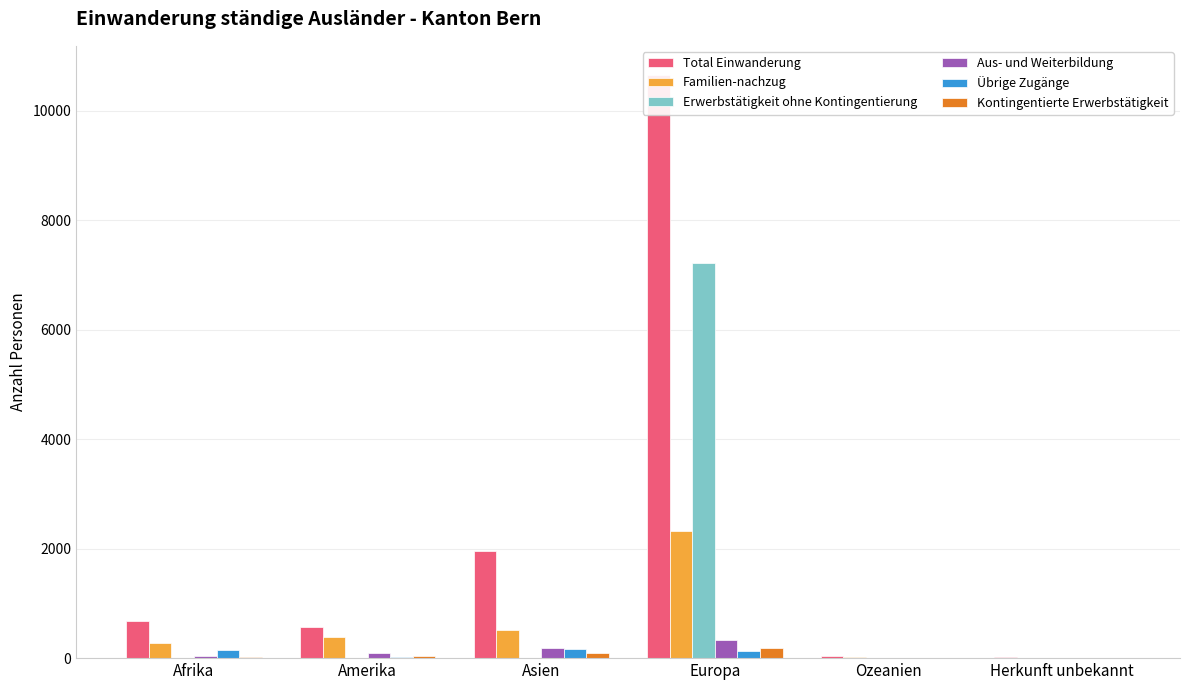

How many values in the Kontingentierte Erwerbstätigkeit series exceed 46?

2